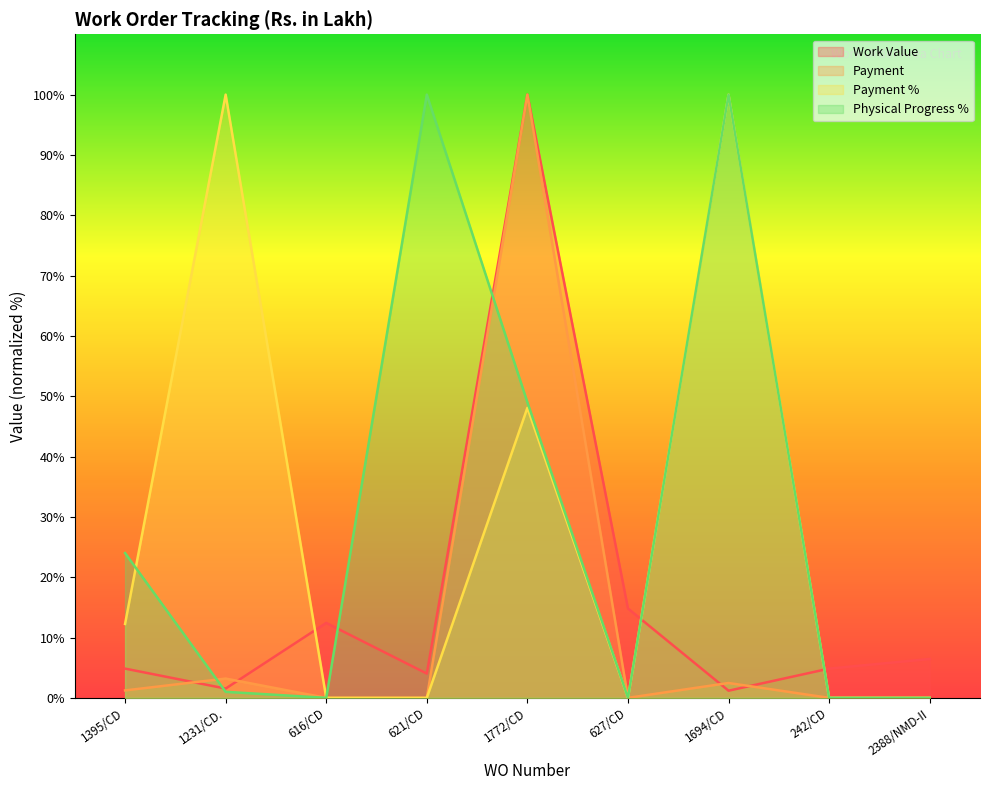

Reading left to right, what are all the values shown in this chart?

Work Value: 1395/CD=4.8	1231/CD.=1.5	616/CD=12.4	621/CD=4.0	1772/CD=100.0	627/CD=14.8	1694/CD=1.2	242/CD=4.8	2388/NMD-II=6.4
Payment: 1395/CD=1.2	1231/CD.=3.2	616/CD=0.0	621/CD=0.0	1772/CD=100.0	627/CD=0.0	1694/CD=2.5	242/CD=0.0	2388/NMD-II=0.0
Payment %: 1395/CD=12.2	1231/CD.=100.0	616/CD=0.0	621/CD=0.0	1772/CD=48.1	627/CD=0.0	1694/CD=100.0	242/CD=0.0	2388/NMD-II=0.0
Physical Progress %: 1395/CD=24.0	1231/CD.=1.0	616/CD=0.0	621/CD=100.0	1772/CD=49.0	627/CD=0.0	1694/CD=100.0	242/CD=0.0	2388/NMD-II=0.0